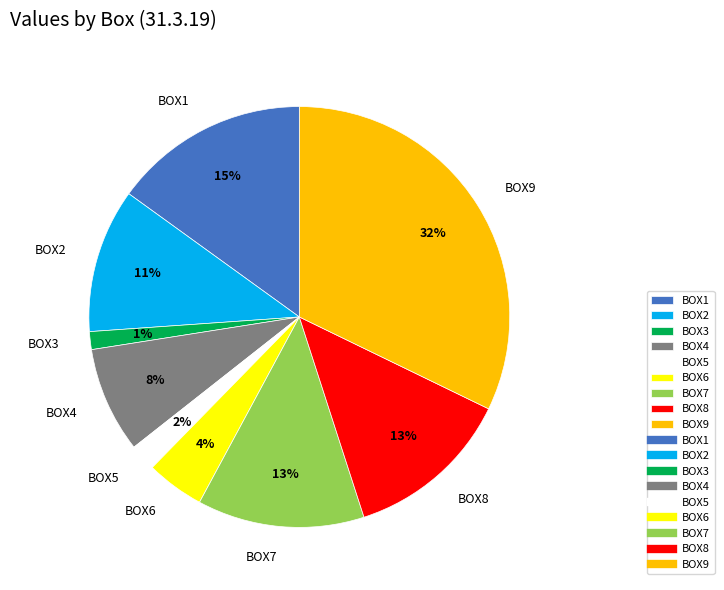

To the nearest percent, what portion does BOX5 represent?

2%